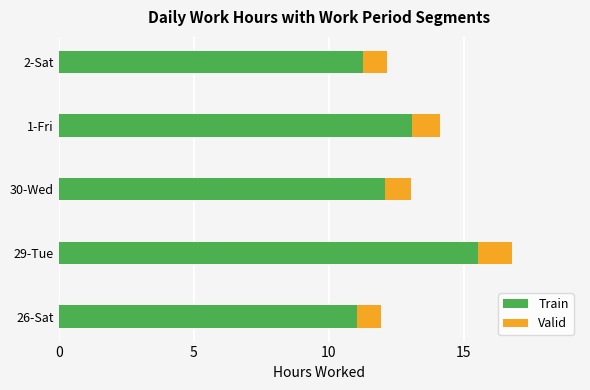

The value of Train at 30-Wed is 8.3. True or false?

False